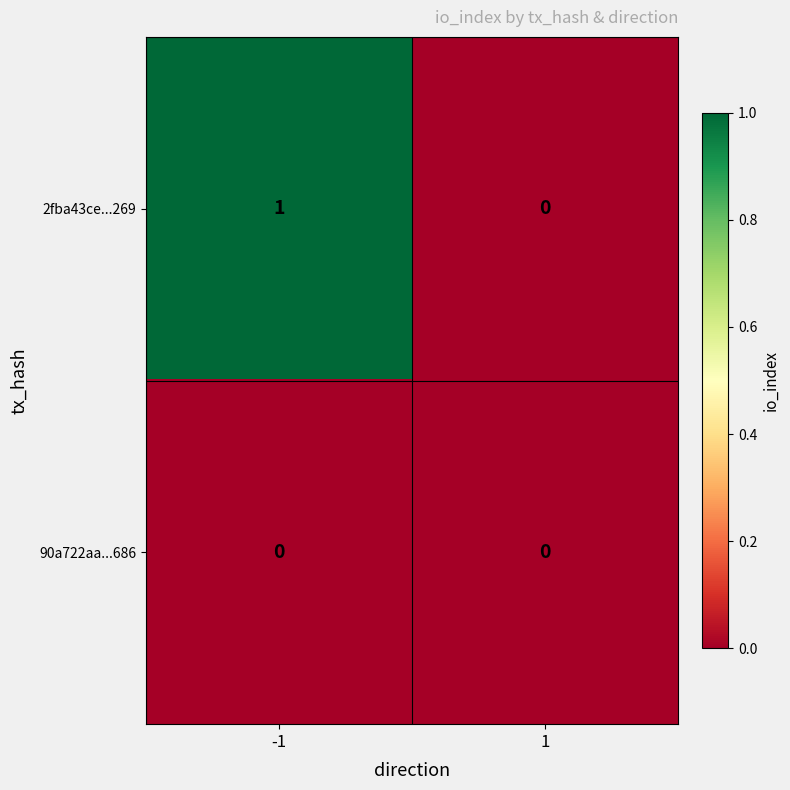

Which series has the largest total across all categories?

2fba43ce...269